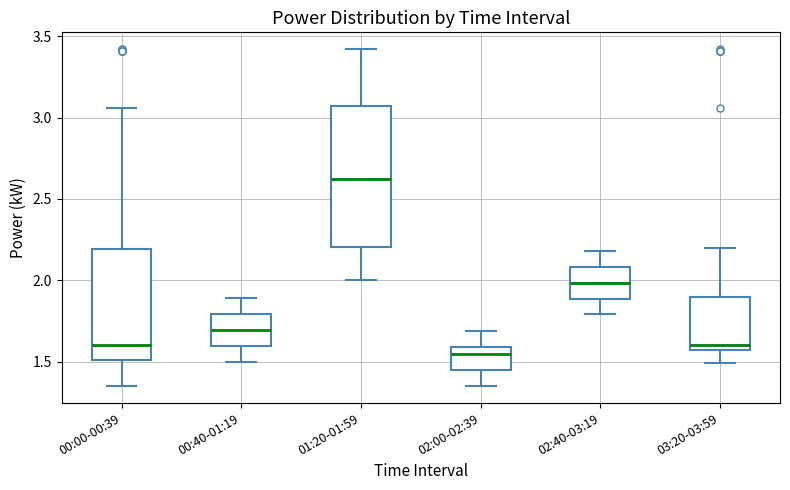

Reading left to right, transcribe this box plot: for each box, give where its median line is, the range the box spans, and where its two whiskers end, as read against the y-axis. The values are not printed on the chart, so give them approximately, as read against the axis.

00:00-00:39: median 1.60, box 1.50 to 2.20, whiskers 1.35 to 3.05
00:40-01:19: median 1.70, box 1.60 to 1.80, whiskers 1.50 to 1.90
01:20-01:59: median 2.65, box 2.20 to 3.05, whiskers 2.00 to 3.40
02:00-02:39: median 1.55, box 1.45 to 1.60, whiskers 1.35 to 1.70
02:40-03:19: median 2.00, box 1.90 to 2.10, whiskers 1.80 to 2.20
03:20-03:59: median 1.60, box 1.55 to 1.90, whiskers 1.50 to 2.20